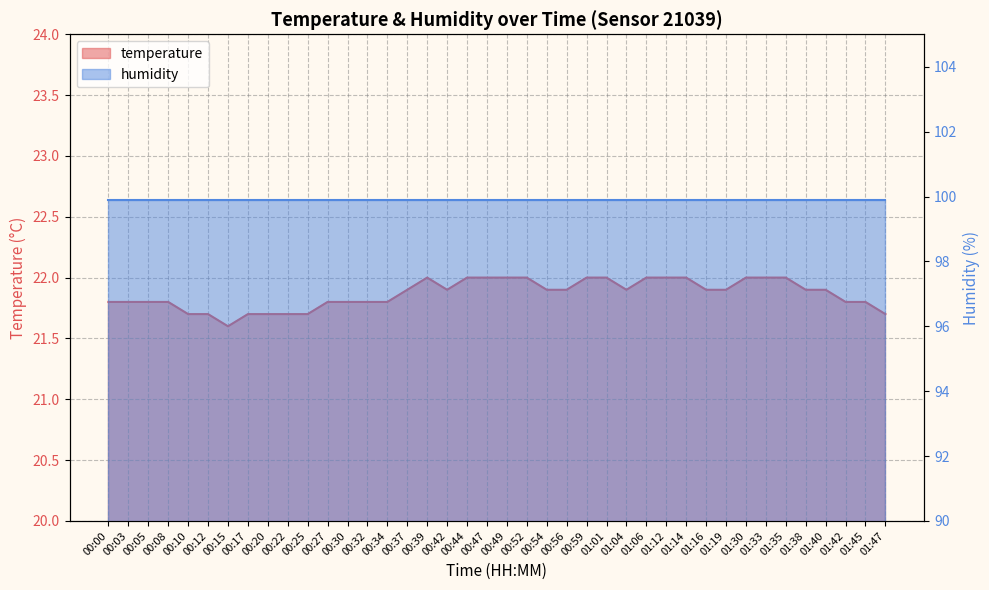

At which category does the chart reach its minimum across all series?

00:15